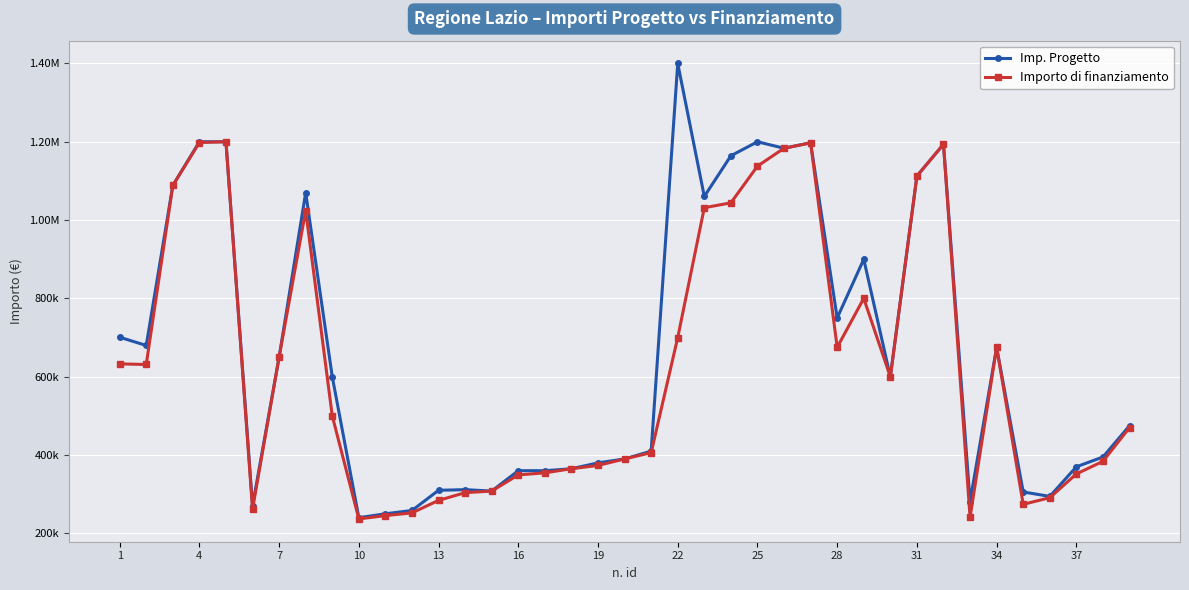

Reading left to right, what are all the values shown in this chart?

Imp. Progetto: 700820.0	679826.4	1088400.0	1200000.0	1200000.0	270563.5	650000.0	1070000.0	600000.0	240000.0	250000.0	258408.5	310000.0	311596.2	308000.0	360000.0	360000.0	365000.0	380000.0	390000.0	410000.0	1400000.0	1060345.0	1164200.9	1200000.0	1183419.5	1197304.8	750000.0	900000.0	599683.2	1112483.1	1193521.3	281208.5	675000.0	305704.1	294332.7	370000.0	395000.0	474886.3
Importo di finanziamento: 632796.0	631209.8	1088400.0	1198007.6	1200000.0	261683.5	650000.0	1024025.9	500000.0	236787.9	245337.4	252230.6	284182.4	303911.1	308000.0	349229.2	354573.0	365000.0	373442.7	390000.0	406075.6	700000.0	1031629.5	1044052.0	1137762.5	1183419.5	1197304.8	675000.0	800000.0	599683.2	1112483.1	1193521.3	241017.2	675000.0	274091.7	291041.8	351726.8	383921.3	470043.6